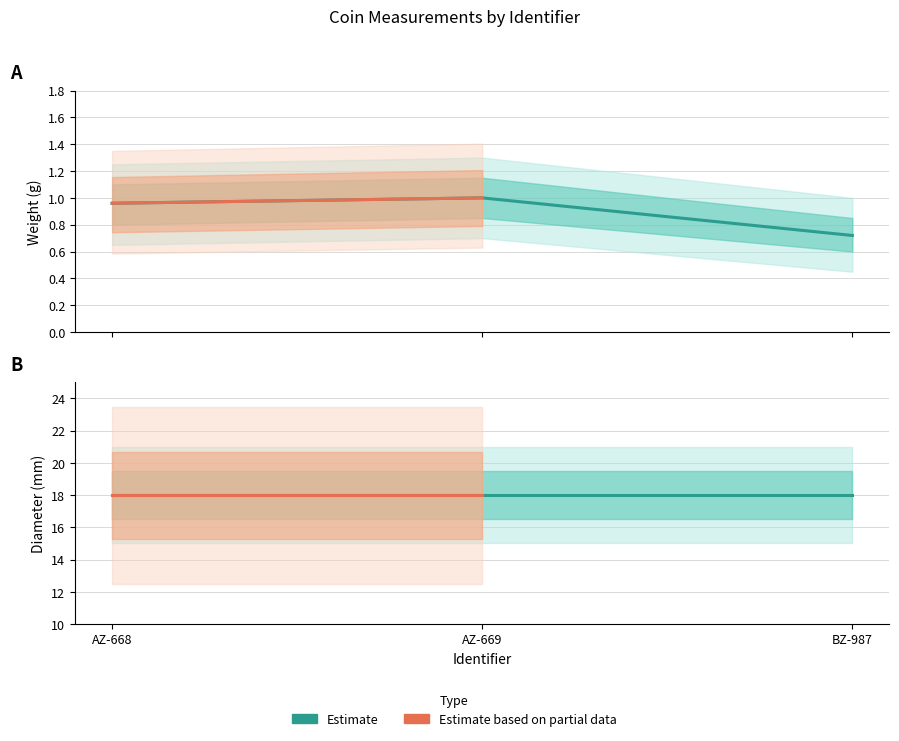

What is the minimum value shown in the chart?

0.7